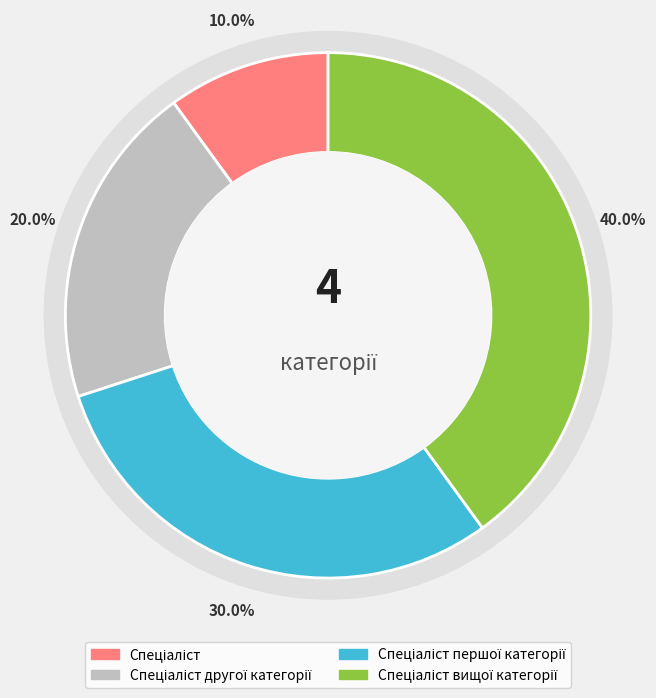

Rank the categories by value from highest to lowest.

Спеціаліст вищої категорії, Спеціаліст першої категорії, Спеціаліст другої категорії, Спеціаліст